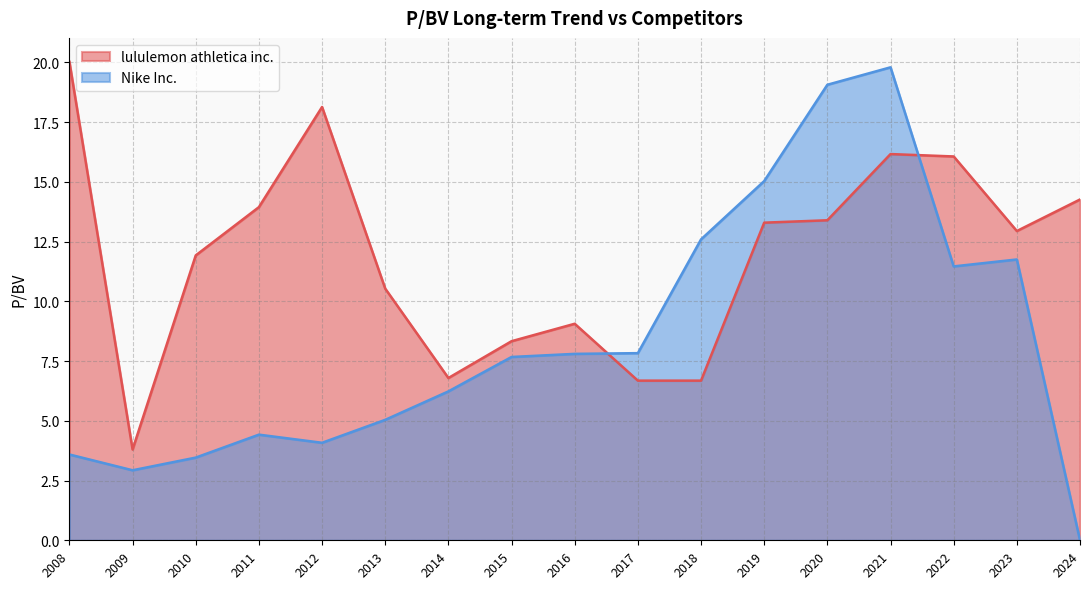

Which series changed the most between 2016 and 2018?

Nike Inc.